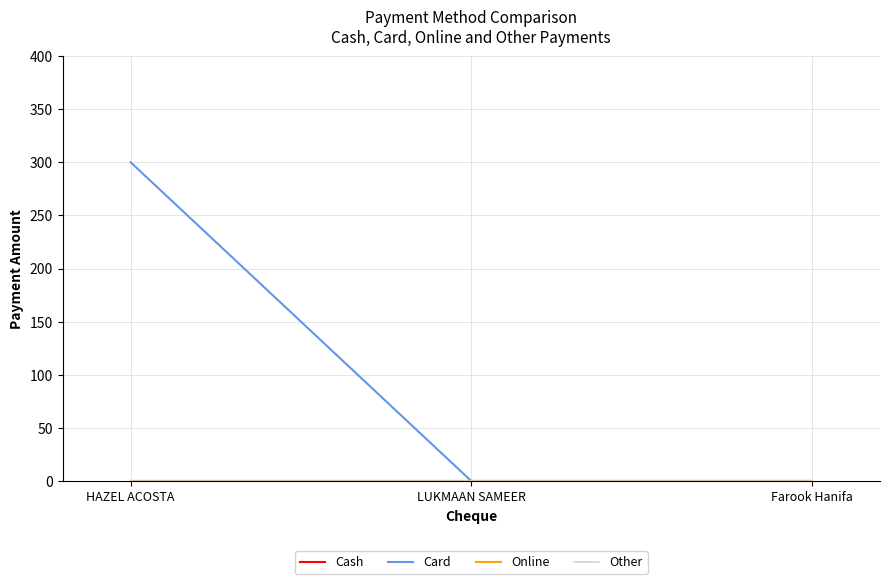

Reading left to right, what are all the values shown in this chart?

Cash: 0	0	0
Card: 300	0	0
Online: 0	0	0
Other: 0	0	0